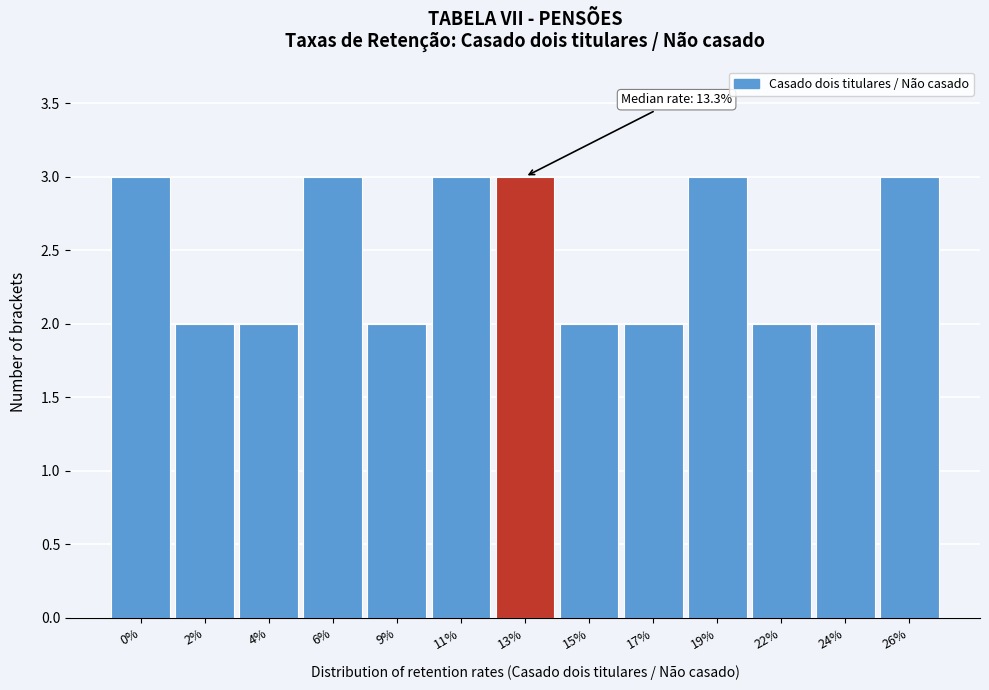

Reading left to right, what are all the values shown in this chart?

3	2	2	3	2	3	3	2	2	3	2	2	3